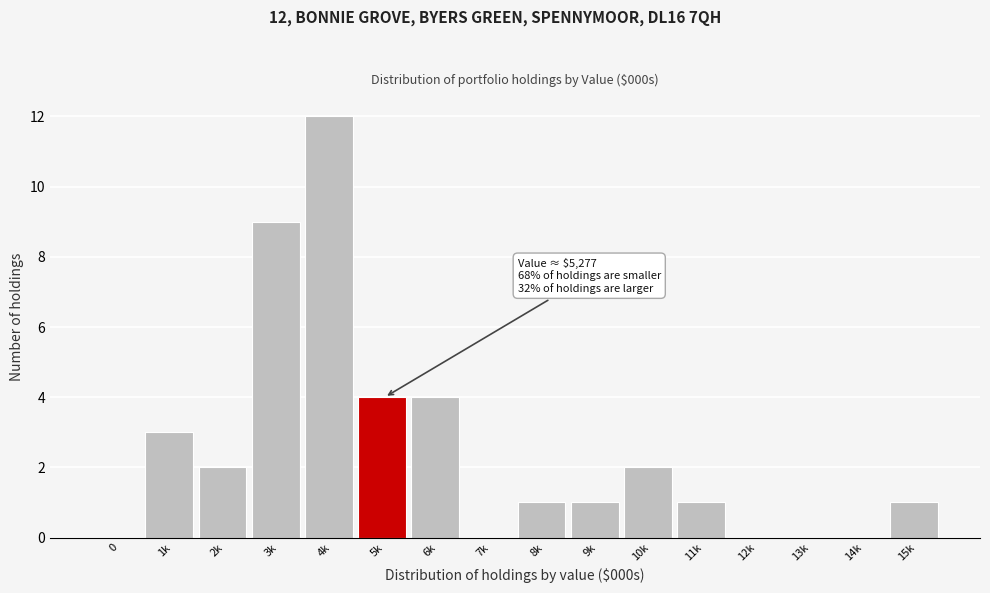

Reading left to right, extract all data points from this chart.

0=0	1k=3	2k=2	3k=9	4k=12	5k=4	6k=4	7k=0	8k=1	9k=1	10k=2	11k=1	12k=0	13k=0	14k=0	15k=1